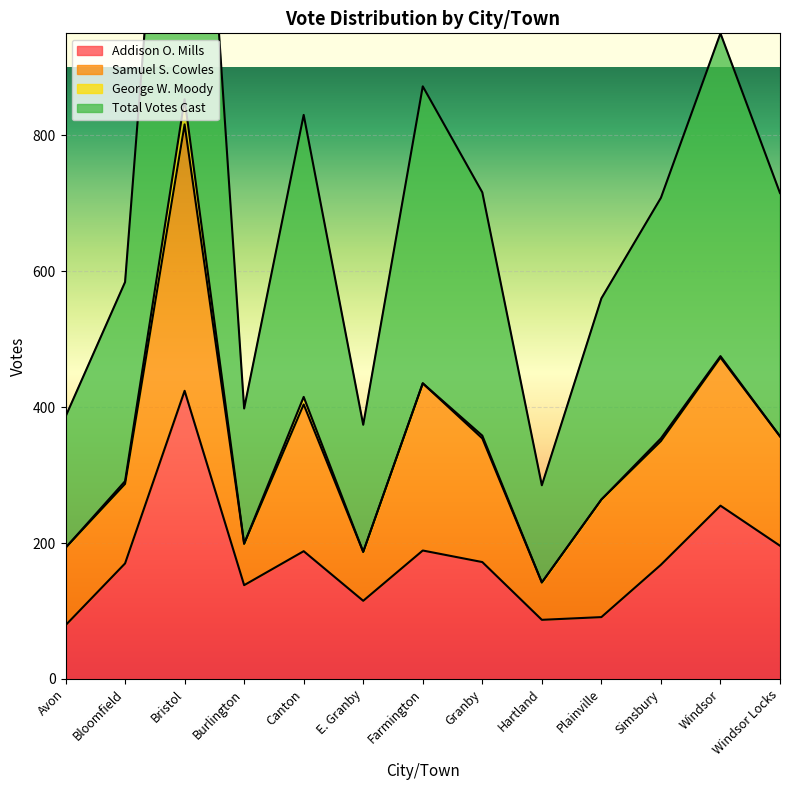

At which label does Addison O. Mills first exceed 170?

Bristol